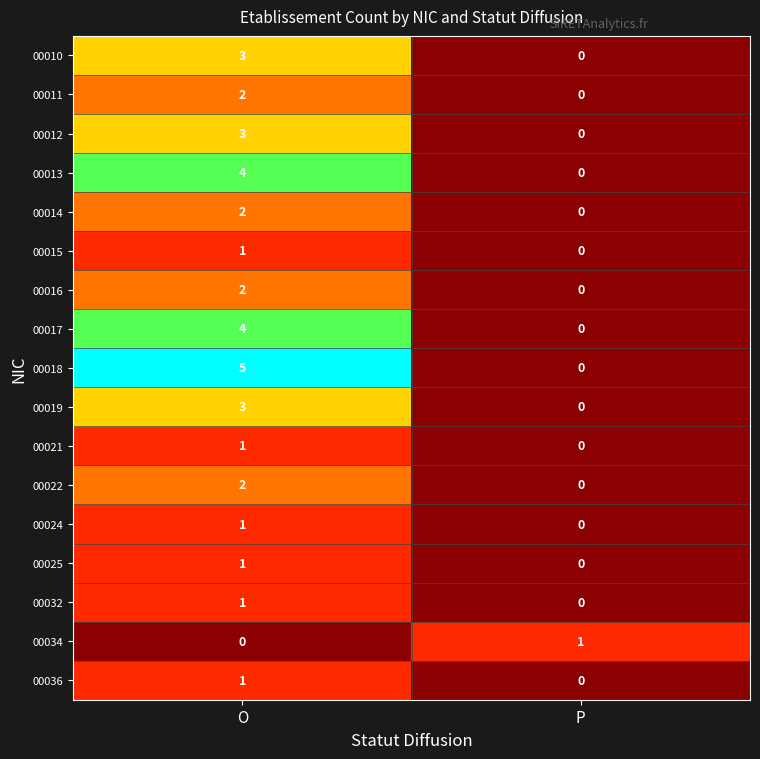

What is the difference between the 00012 values at O and P?

3